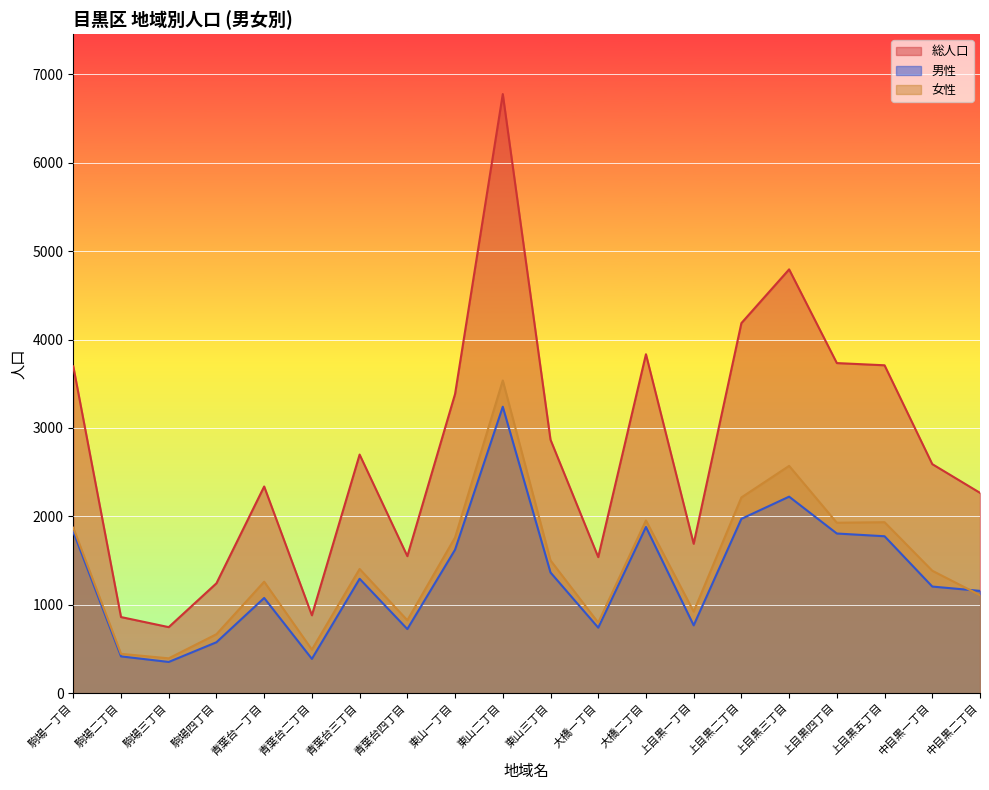

What is the label of the 6th point from the right?

上目黒二丁目